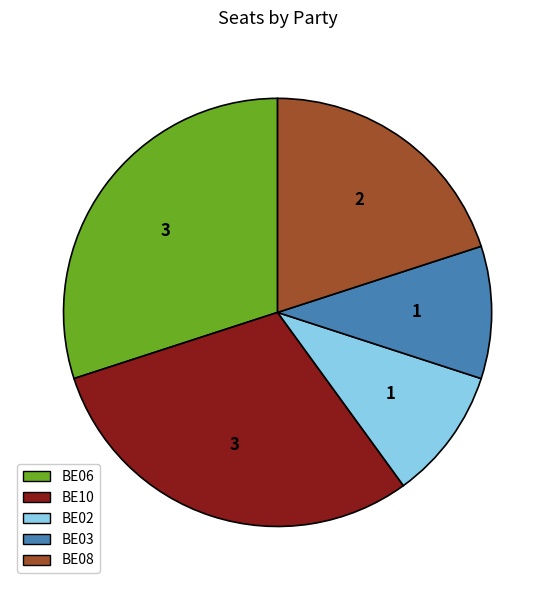

Do BE02 and BE10 together represent more than half of the pie?

No